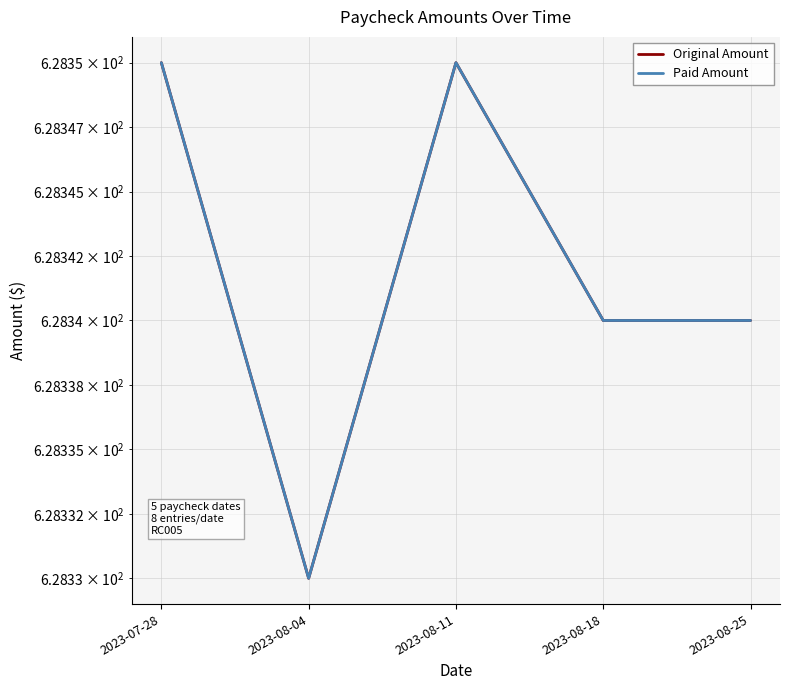

Reading left to right, list all the values displayed in this chart.

Original Amount: 628.4	628.3	628.4	628.3	628.3
Paid Amount: 628.4	628.3	628.4	628.3	628.3